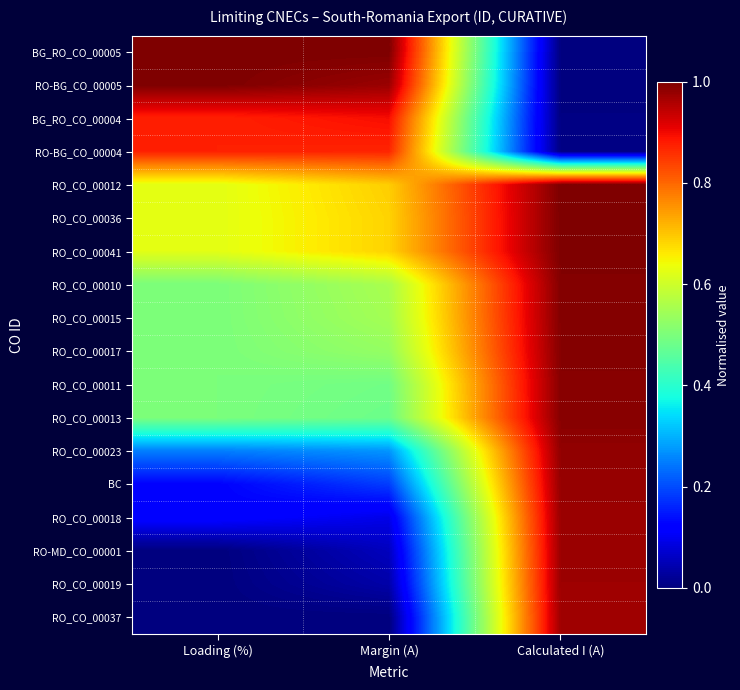

Reading left to right, extract all data points from this chart.

BG_RO_CO_00005: Loading (%)=1.0	Margin (A)=1.0	Calculated I (A)=0.0
RO-BG_CO_00005: Loading (%)=1.0	Margin (A)=1.0	Calculated I (A)=0.0
BG_RO_CO_00004: Loading (%)=0.9	Margin (A)=0.9	Calculated I (A)=0.0
RO-BG_CO_00004: Loading (%)=0.9	Margin (A)=0.9	Calculated I (A)=0.0
RO_CO_00012: Loading (%)=0.6	Margin (A)=0.7	Calculated I (A)=1.0
RO_CO_00036: Loading (%)=0.6	Margin (A)=0.7	Calculated I (A)=1.0
RO_CO_00041: Loading (%)=0.6	Margin (A)=0.7	Calculated I (A)=1.0
RO_CO_00010: Loading (%)=0.5	Margin (A)=0.6	Calculated I (A)=1.0
RO_CO_00015: Loading (%)=0.5	Margin (A)=0.5	Calculated I (A)=1.0
RO_CO_00017: Loading (%)=0.5	Margin (A)=0.5	Calculated I (A)=1.0
RO_CO_00011: Loading (%)=0.5	Margin (A)=0.5	Calculated I (A)=1.0
RO_CO_00013: Loading (%)=0.5	Margin (A)=0.5	Calculated I (A)=1.0
RO_CO_00023: Loading (%)=0.2	Margin (A)=0.3	Calculated I (A)=1.0
BC: Loading (%)=0.1	Margin (A)=0.2	Calculated I (A)=1.0
RO_CO_00018: Loading (%)=0.1	Margin (A)=0.1	Calculated I (A)=1.0
RO-MD_CO_00001: Loading (%)=0.0	Margin (A)=0.1	Calculated I (A)=1.0
RO_CO_00019: Loading (%)=0.0	Margin (A)=0.0	Calculated I (A)=1.0
RO_CO_00037: Loading (%)=0.0	Margin (A)=0.0	Calculated I (A)=1.0